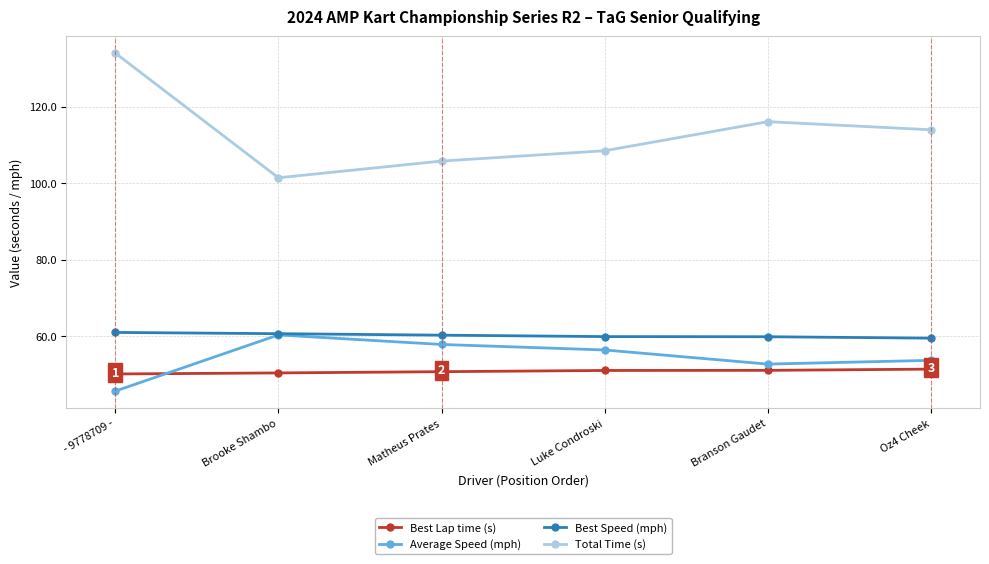

True or false: Total Time (s) and Best Speed (mph) intersect in this chart.

False